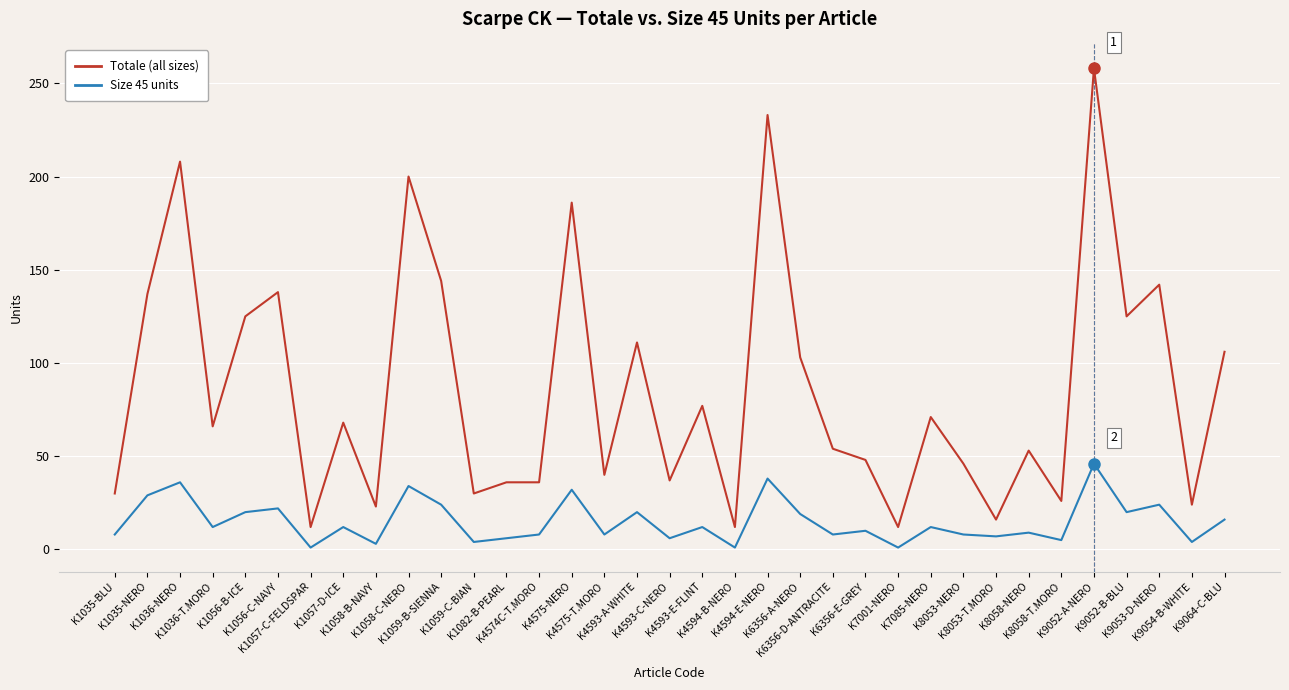

Which series has the largest range (max minus min)?

Totale (all sizes)